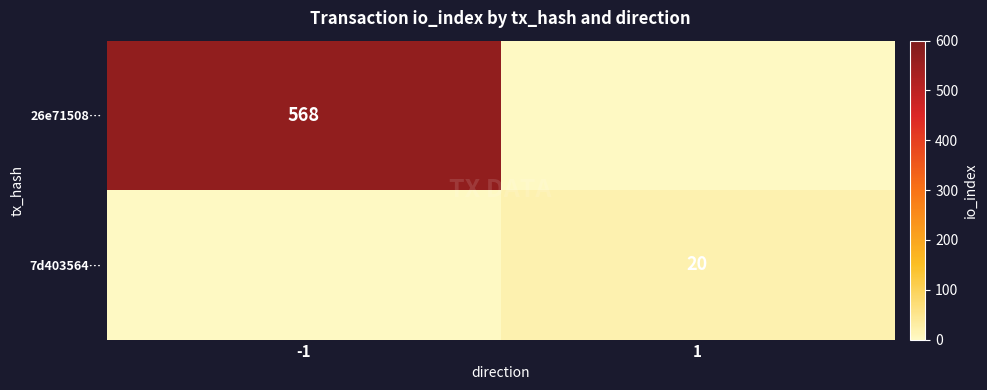

The value of 26e71508… at -1 is 335. True or false?

False